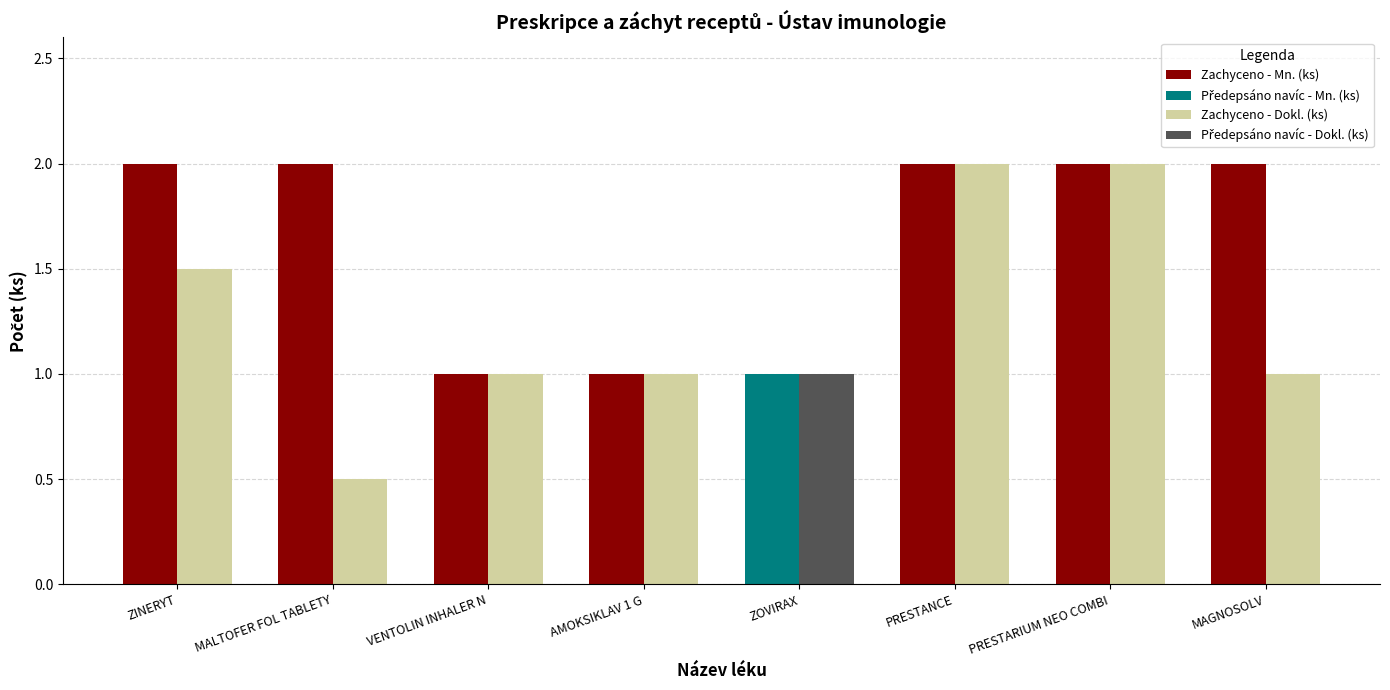

What is the maximum value for Zachyceno - Mn. (ks)?

2.0